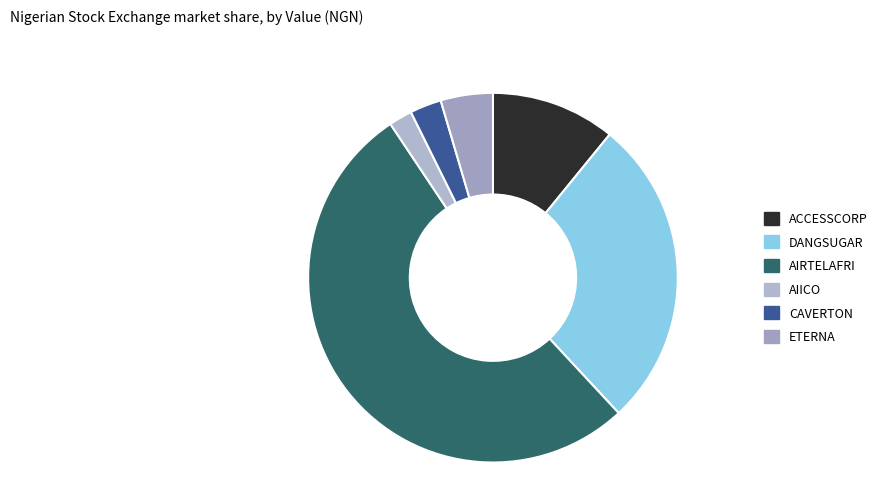

How many slices are in this pie chart?

6